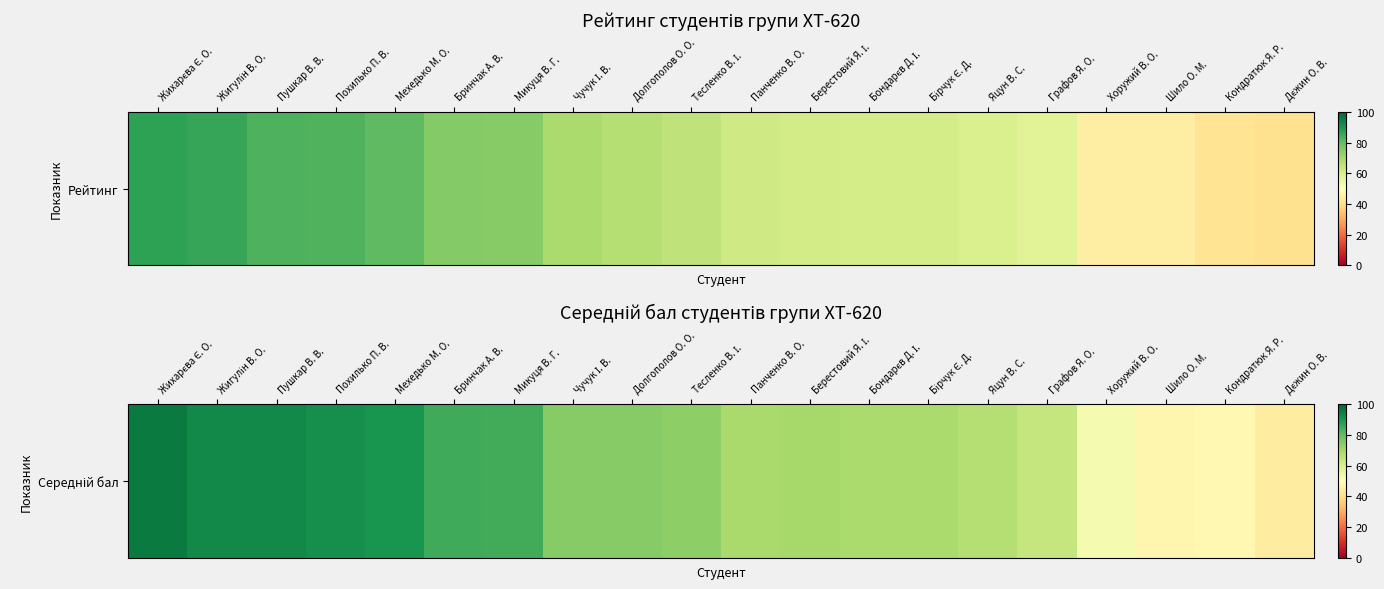

List the labels in order of value, smallest first.

Дєжин О. В., Шило О. М., Кондратюк Я. Р., Хоружий В. О., Графов Я. О., Яцун В. С., Бондарєв Д. І., Бірчук Є. Д., Панченко В. О., Берестовий Я. І., Тесленко В. І., Долгополов О. О., Чучук І. В., Микуця В. Г., Бринчак А. В., Мехедько М. О., Похилько П. В., Жигулін В. О., Пушкар В. В., Жихарєва Є. О.